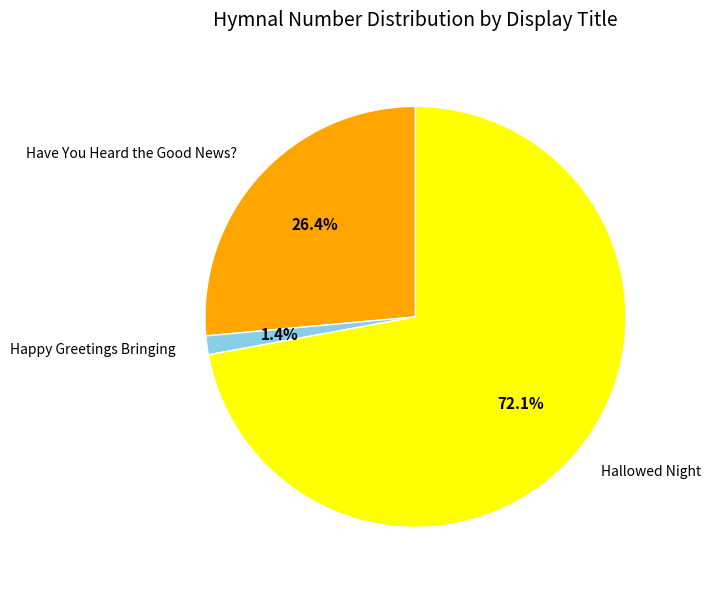

To the nearest percent, what percentage of the pie is Have You Heard the Good News??

26%